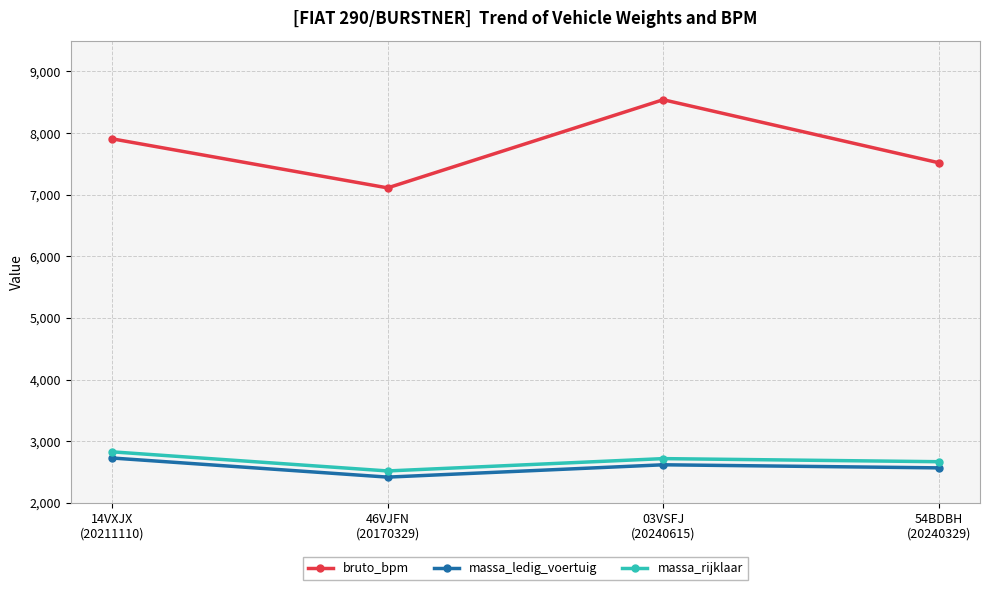

Reading left to right, what are all the values shown in this chart?

bruto_bpm: 7907	7111	8541	7519
massa_ledig_voertuig: 2730	2420	2620	2570
massa_rijklaar: 2830	2520	2720	2670